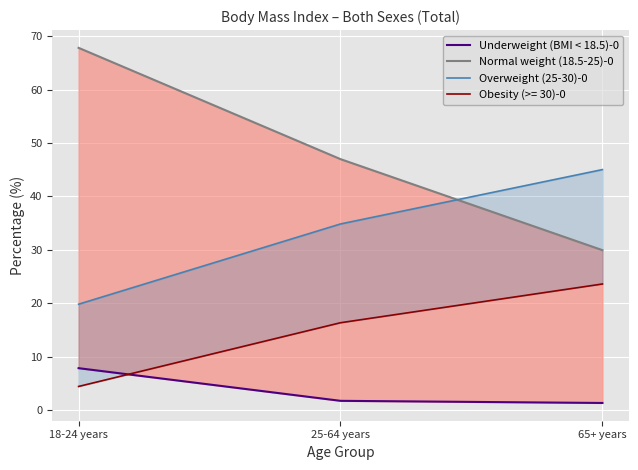

Reading left to right, extract all data points from this chart.

Underweight (BMI < 18.5)-0: 18-24 years=7.9	25-64 years=1.8	65+ years=1.4
Normal weight (18.5-25)-0: 18-24 years=67.8	25-64 years=47.0	65+ years=30.0
Overweight (25-30)-0: 18-24 years=19.9	25-64 years=34.9	65+ years=45.0